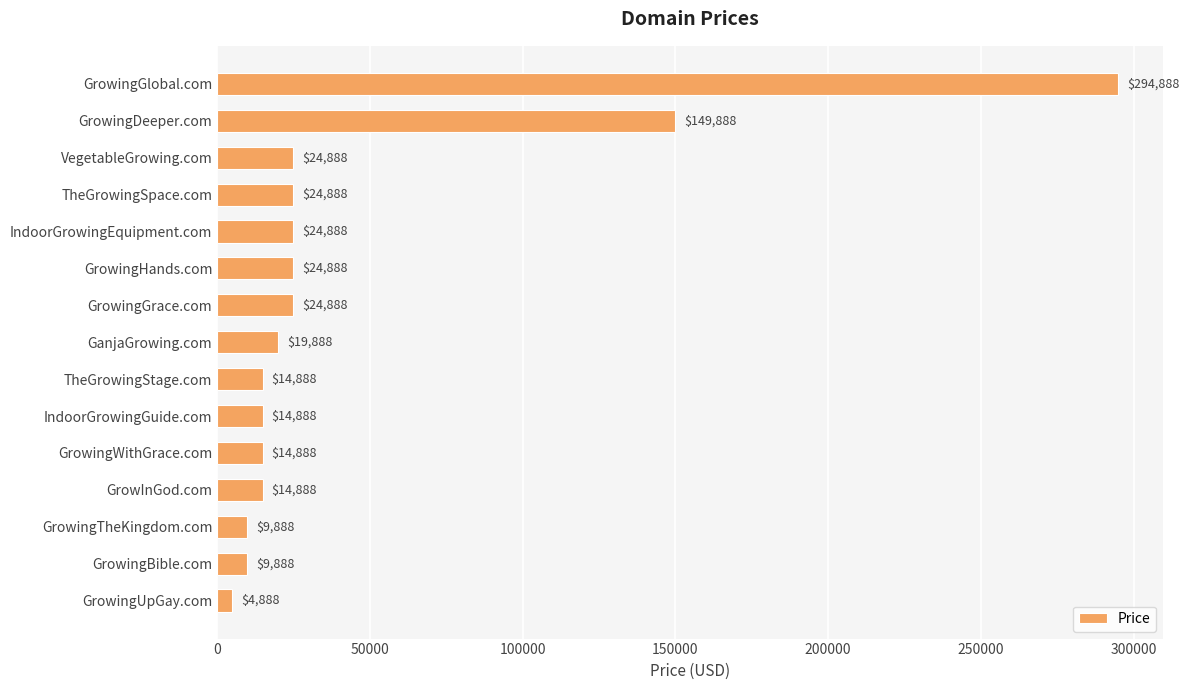

Reading top to bottom, extract all data points from this chart.

294888	149888	24888	24888	24888	24888	24888	19888	14888	14888	14888	14888	9888	9888	4888